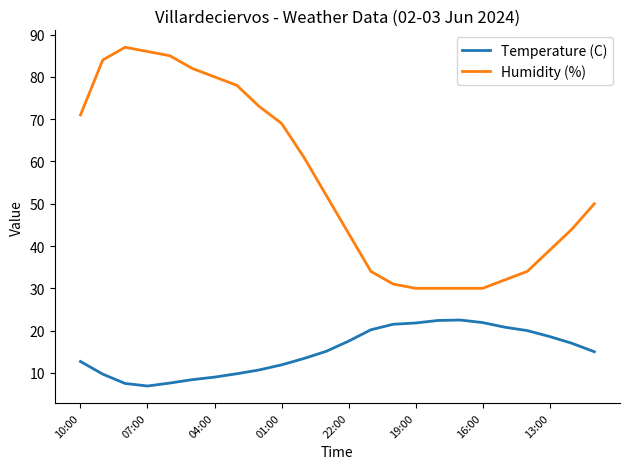

Which series has the largest total across all categories?

Humidity (%)